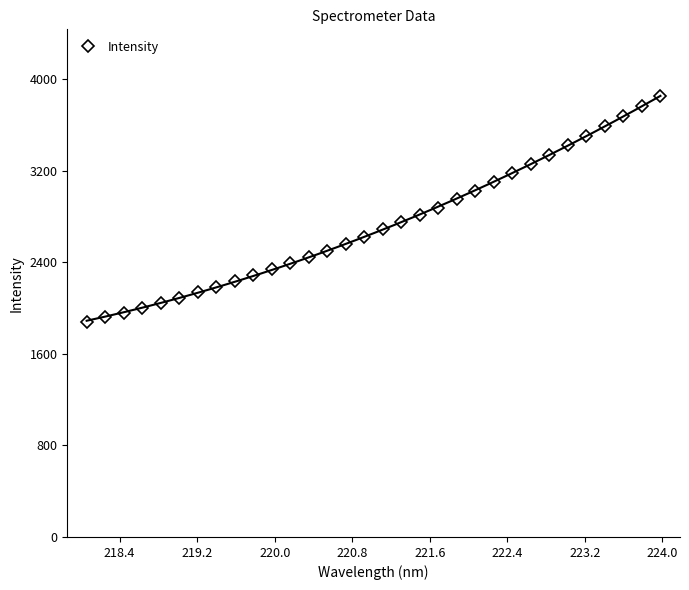

Does the chart have visible grid lines?

No